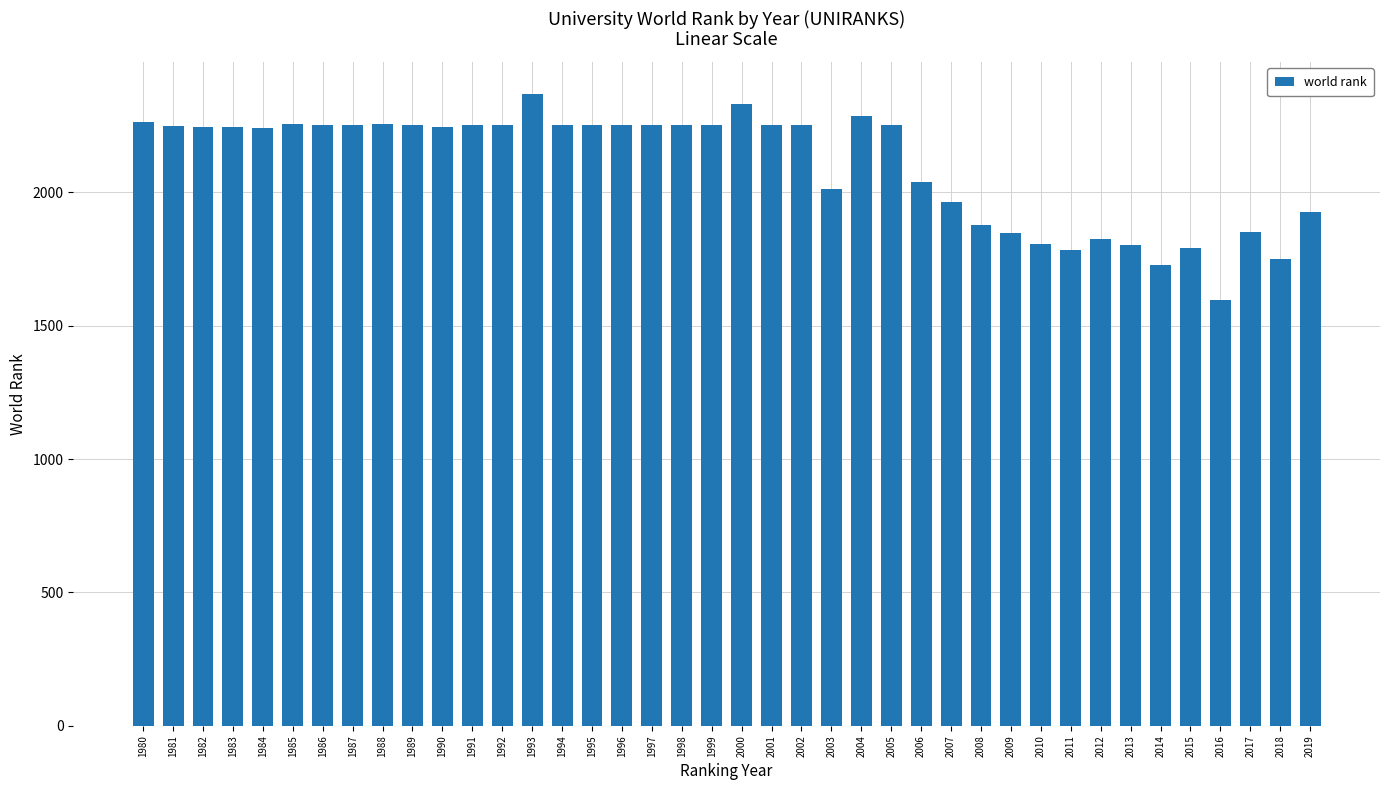

What is the difference between the maximum and minimum values?

774